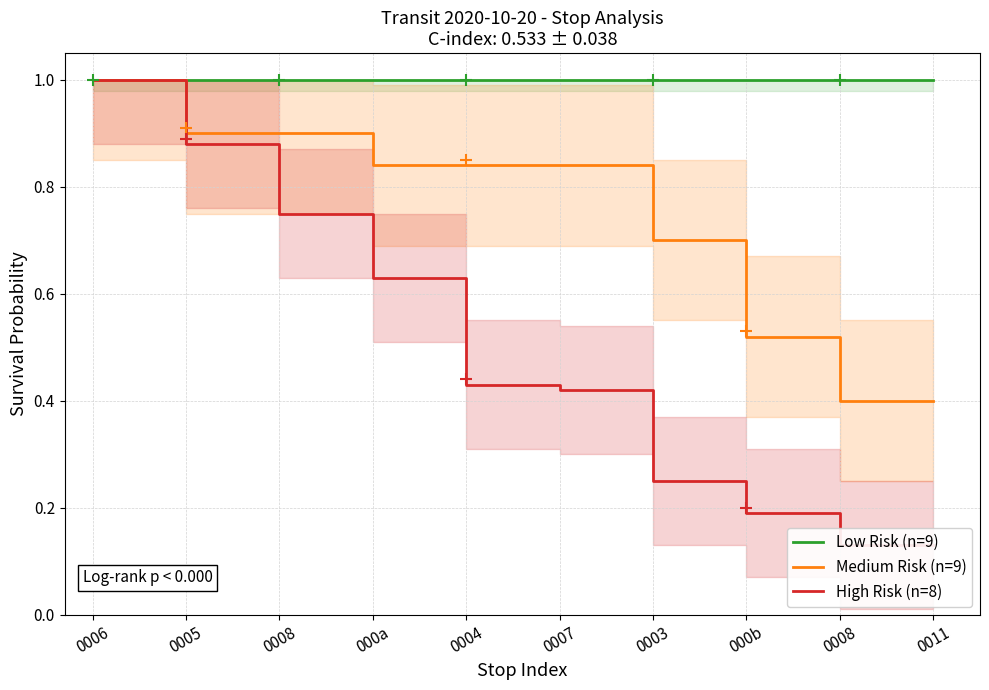

True or false: High Risk (n=8) and Medium Risk (n=9) intersect in this chart.

False